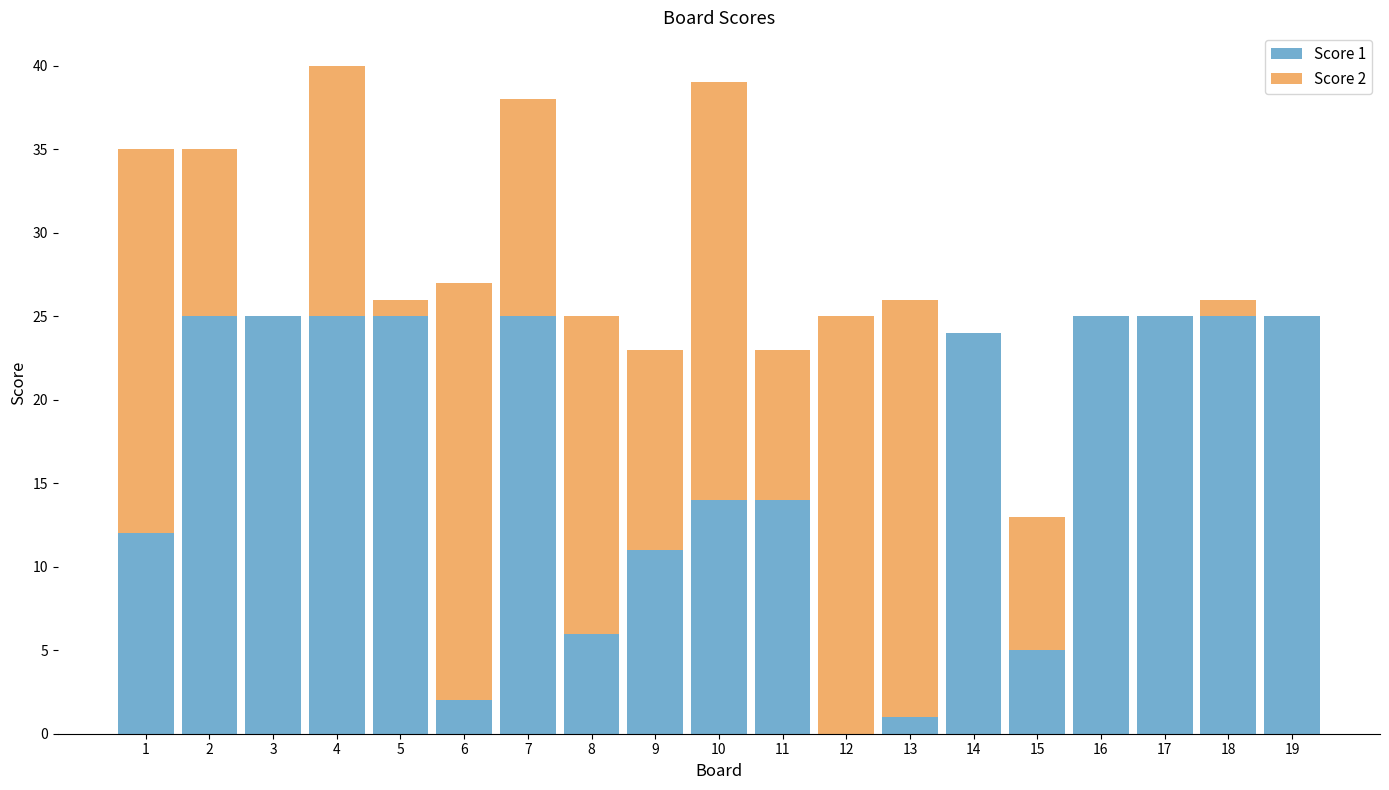

The value of Score 1 at 9 is 3. True or false?

False